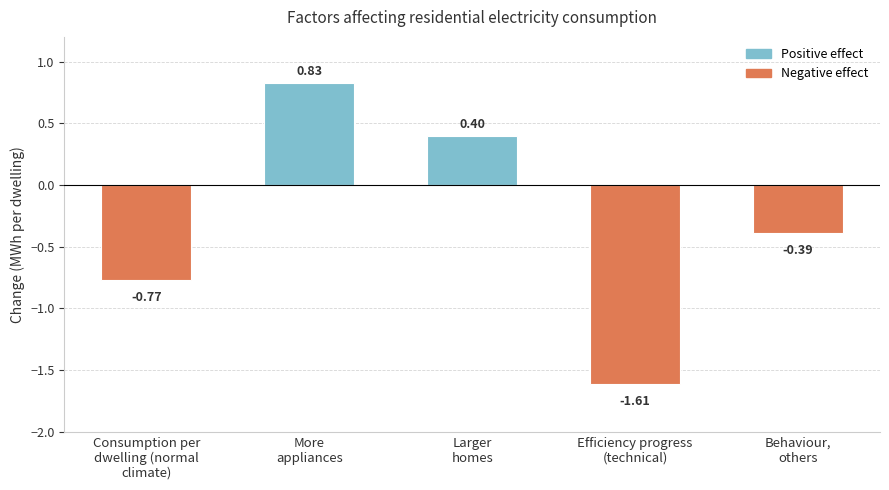

List the labels in order of value, smallest first.

Efficiency progress
(technical), Consumption per
dwelling (normal
climate), Behaviour,
others, Larger
homes, More
appliances